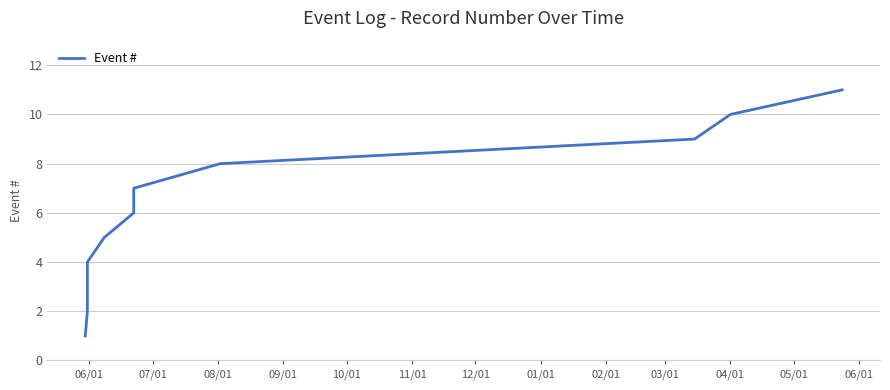

What is the difference between the maximum and minimum values?

10